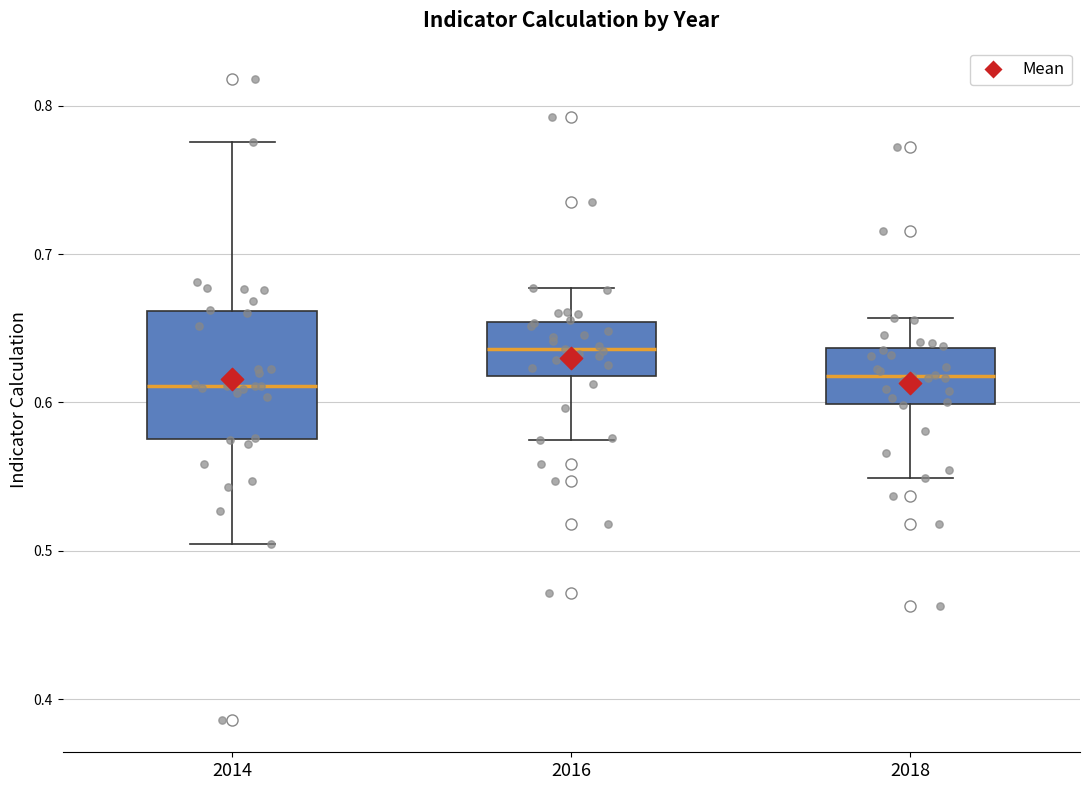

Reading left to right, transcribe this box plot: for each box, give where its median line is, the range the box spans, and where its two whiskers end, as read against the y-axis. The values are not printed on the chart, so give them approximately, as read against the axis.

2014: median 0.61, box 0.58 to 0.66, whiskers 0.50 to 0.78
2016: median 0.64, box 0.62 to 0.65, whiskers 0.57 to 0.68
2018: median 0.62, box 0.60 to 0.64, whiskers 0.55 to 0.66